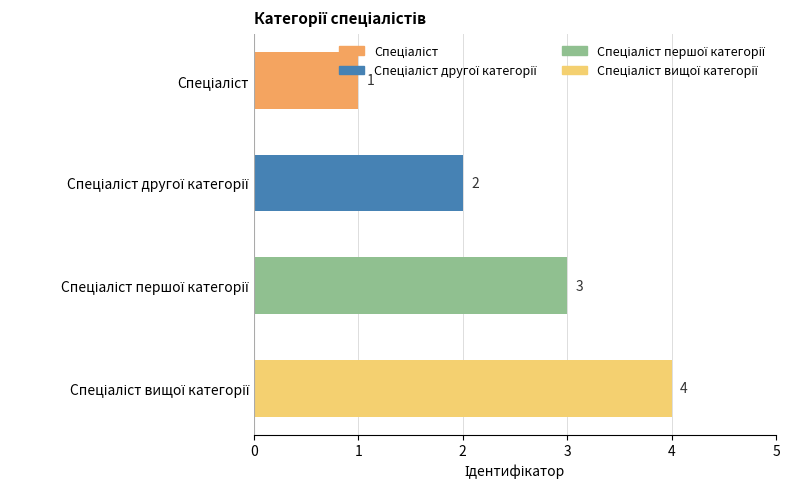

What is the value of the 2nd bar from the top?

2